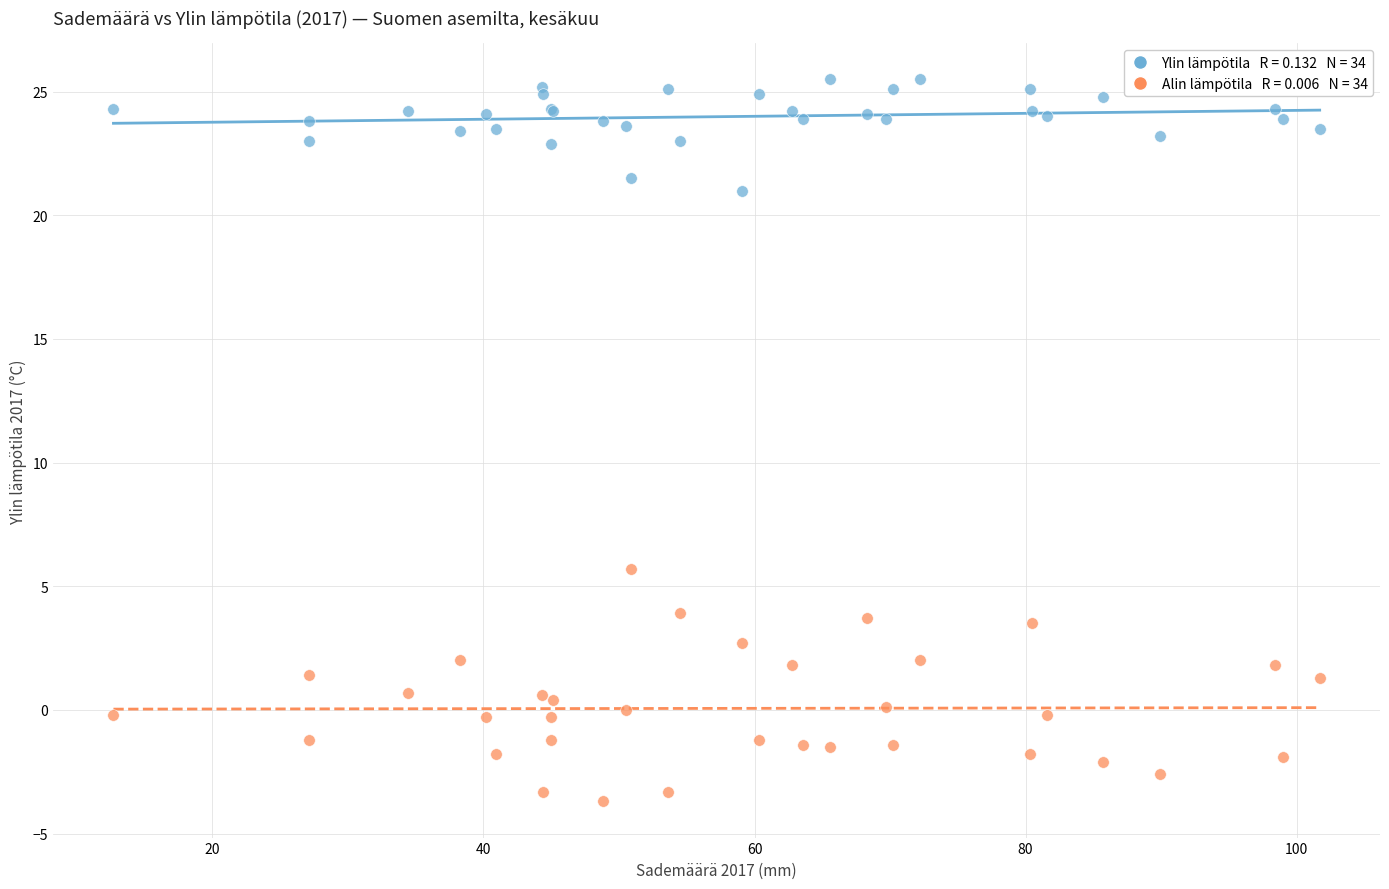

Across all series, what Y value is closest to 10?

5.7